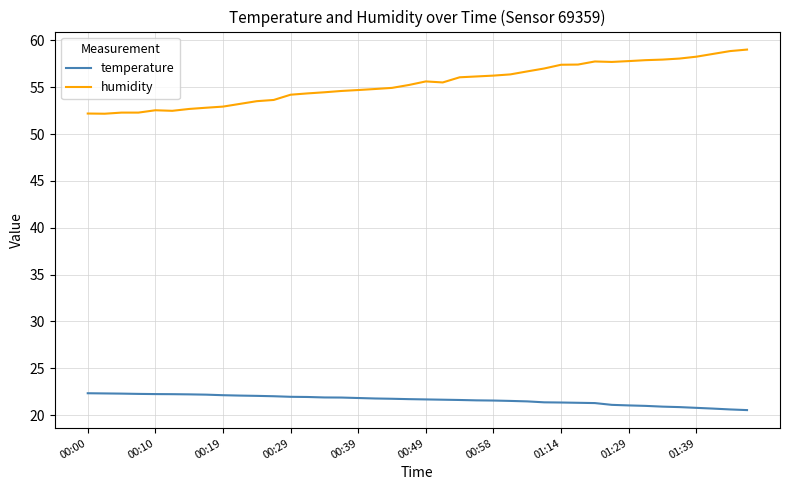

Rank the series by their average value, from lowest to highest.

temperature, humidity